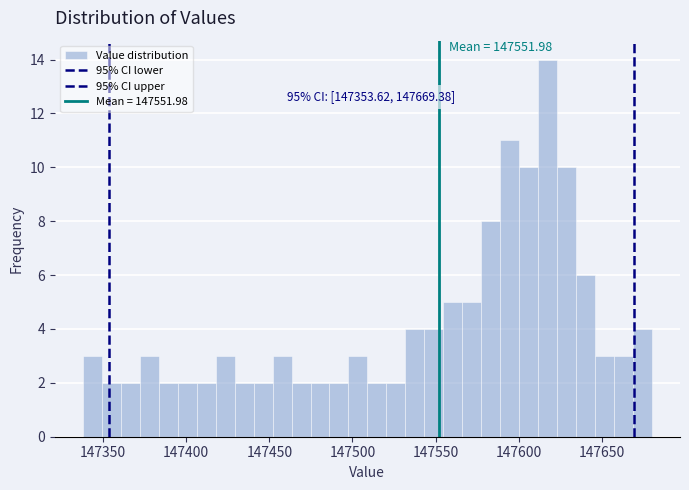

Read against the x-axis, roughly where is the centre of the tallest bar?

147615